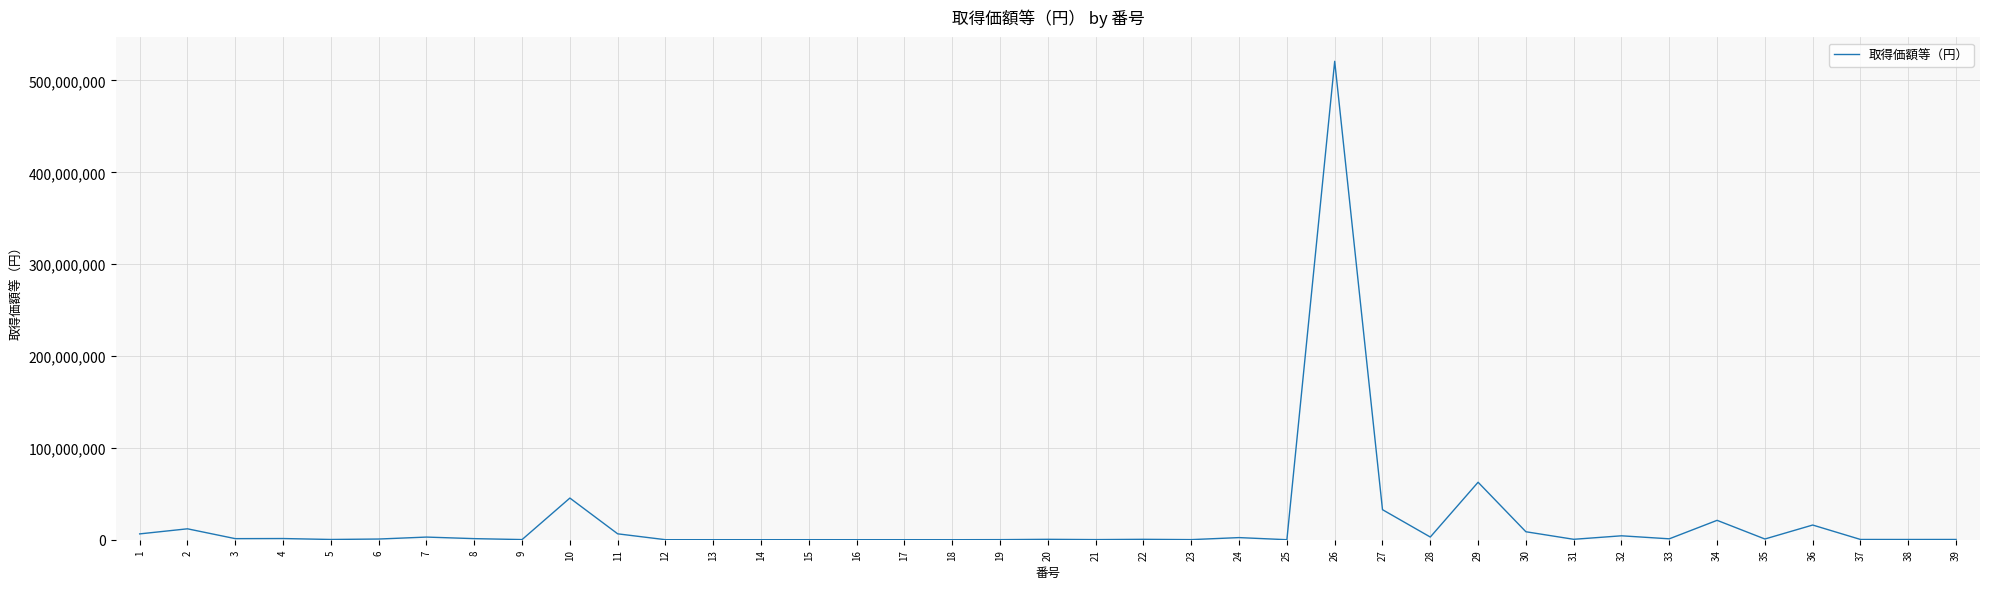

True or false: there are more than 2 points higher than both neighbors.

True